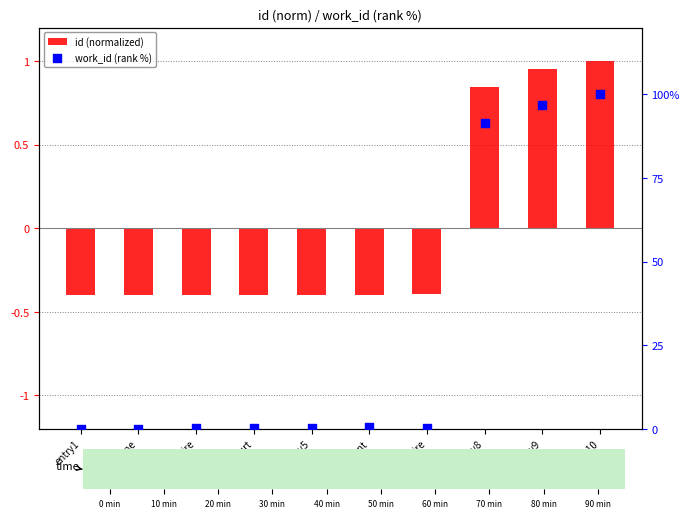

Which series has the largest total across all categories?

work_id (rank %)